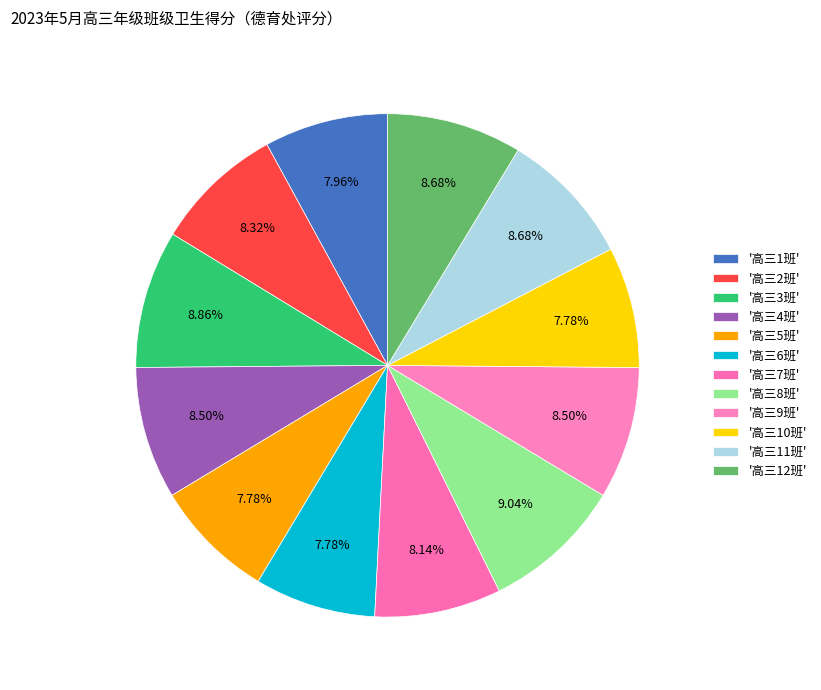

How many slices are in this pie chart?

12